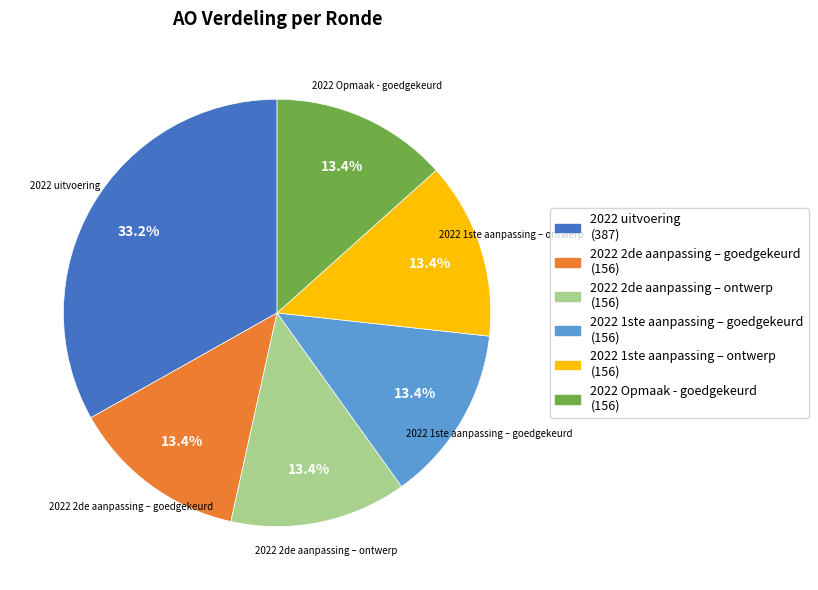

Which slice is the largest?

2022 uitvoering